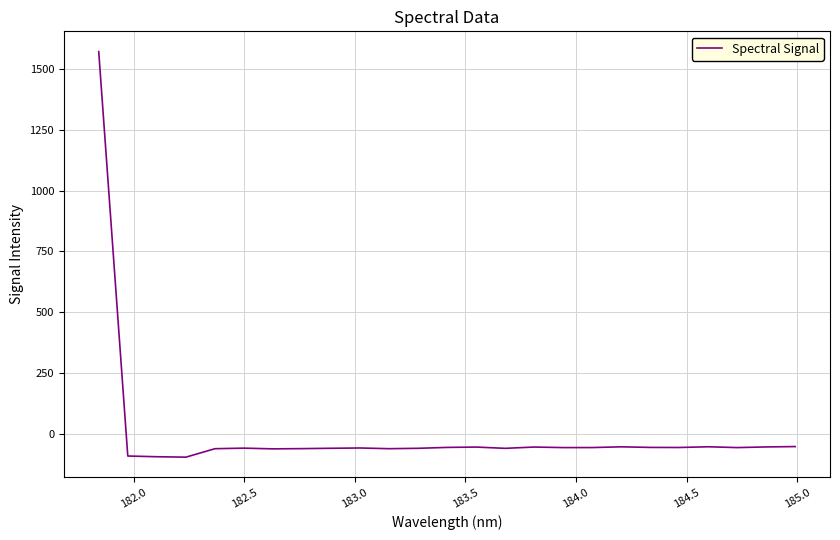

What is the minimum value shown in the chart?

-95.8